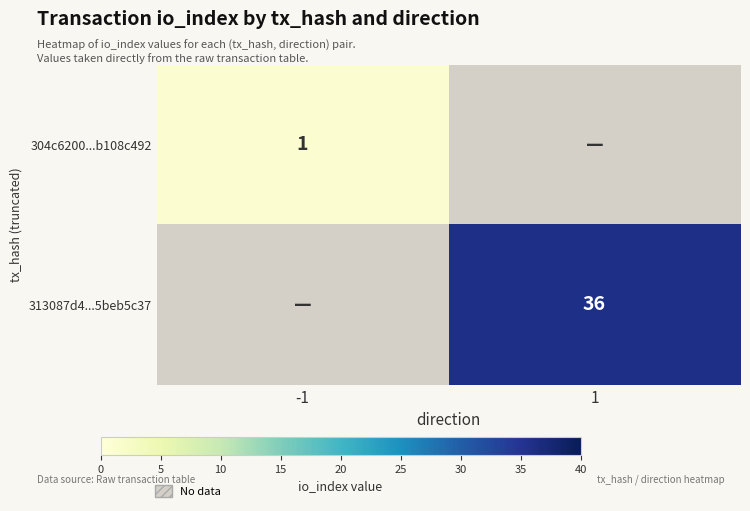

The 304c6200...b108c492 series shows 0 at -1. True or false?

False